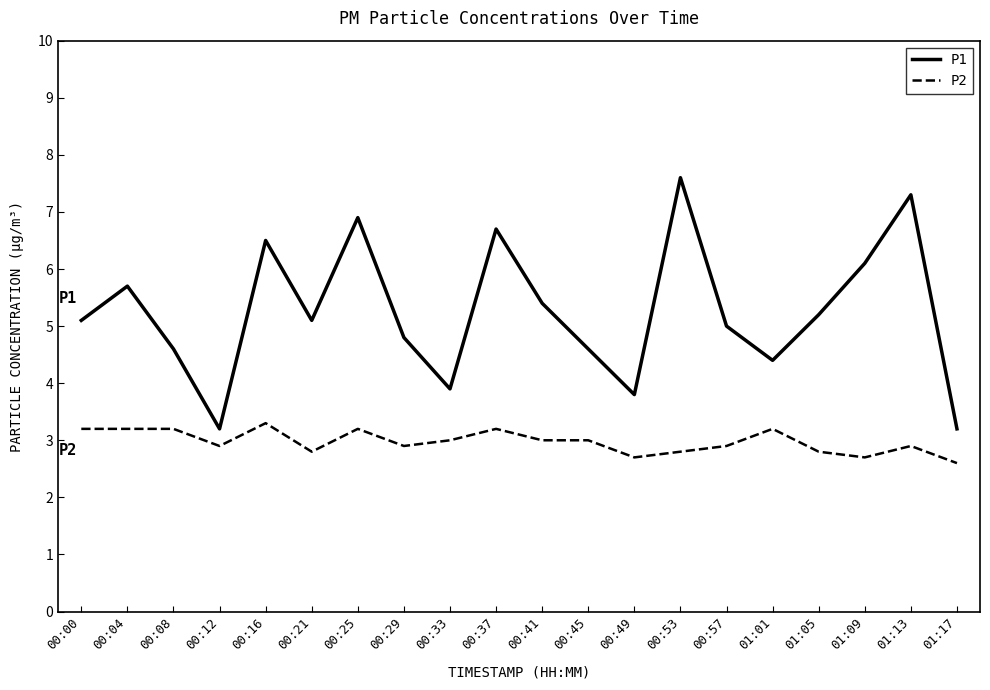

What is the sum of all P1 values?

105.1